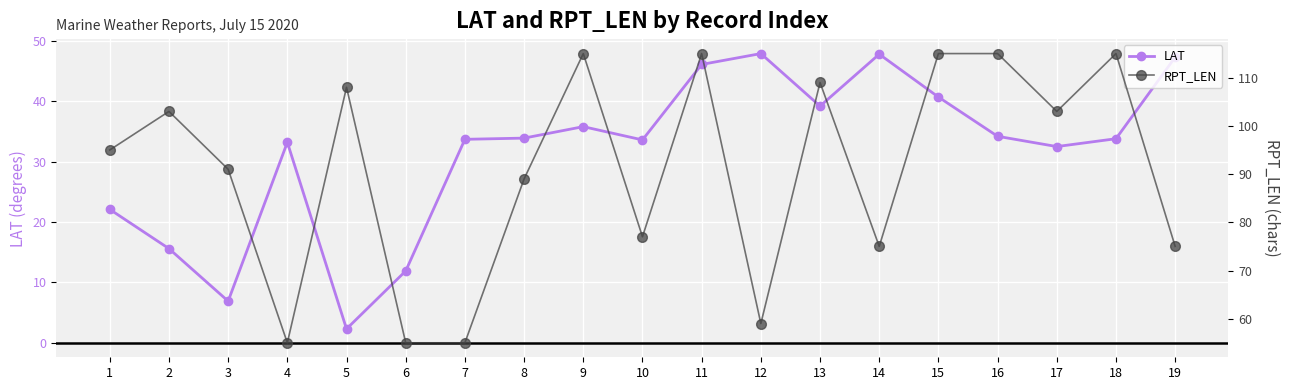

What is the difference between the highest and lowest values at 12?

11.1